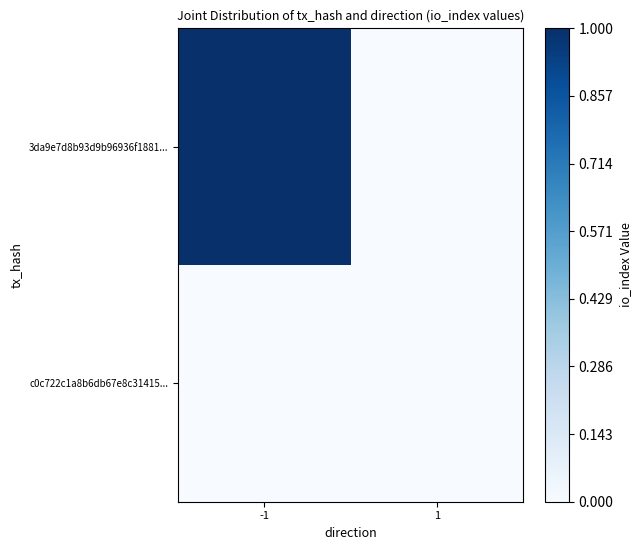

Rank the series at -1 from highest to lowest value.

3da9e7d8b93d9b96936f1881..., c0c722c1a8b6db67e8c31415...